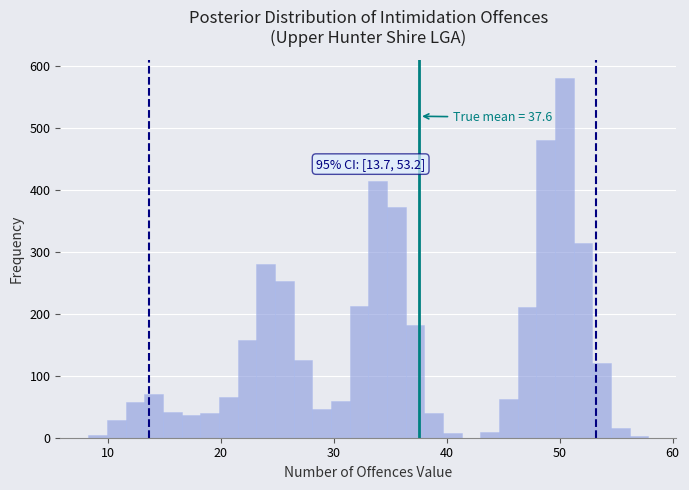

Read against the x-axis, roughly where is the centre of the tallest bar?

50